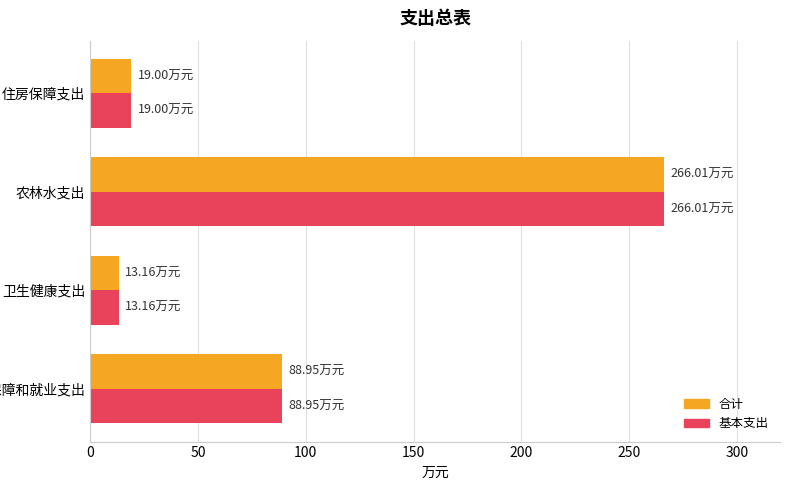

Where is 基本支出 nearest to the value 139?

社会保障和就业支出